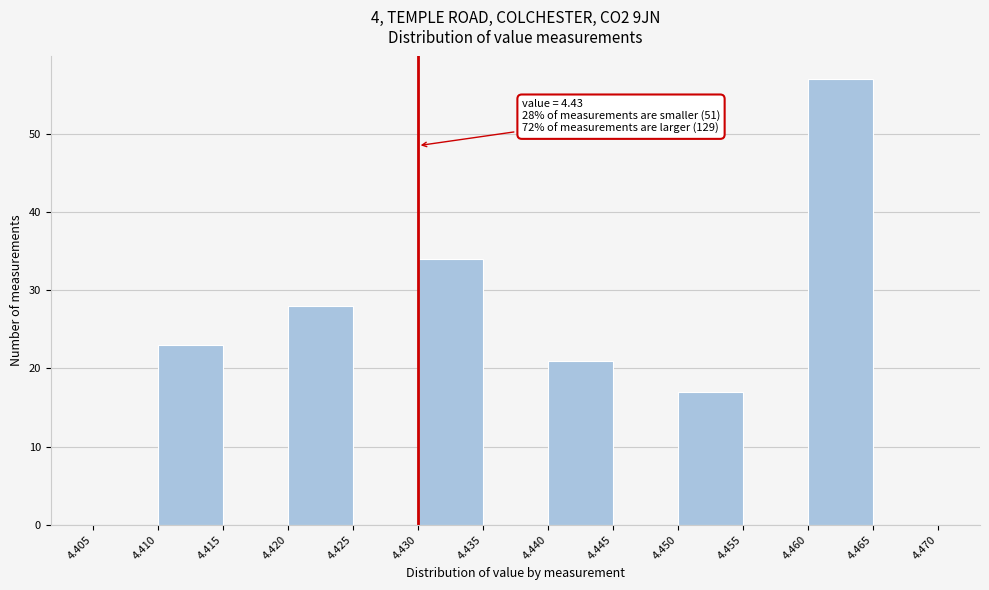

Over which range of the x-axis is the bar tallest?

4.460 to 4.465